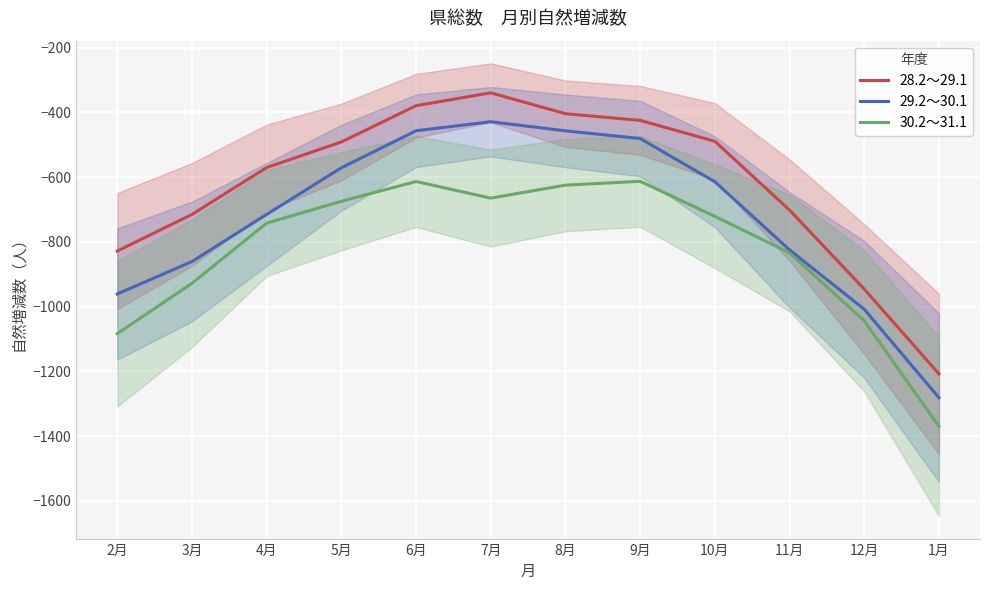

Which series has the largest total across all categories?

28.2～29.1